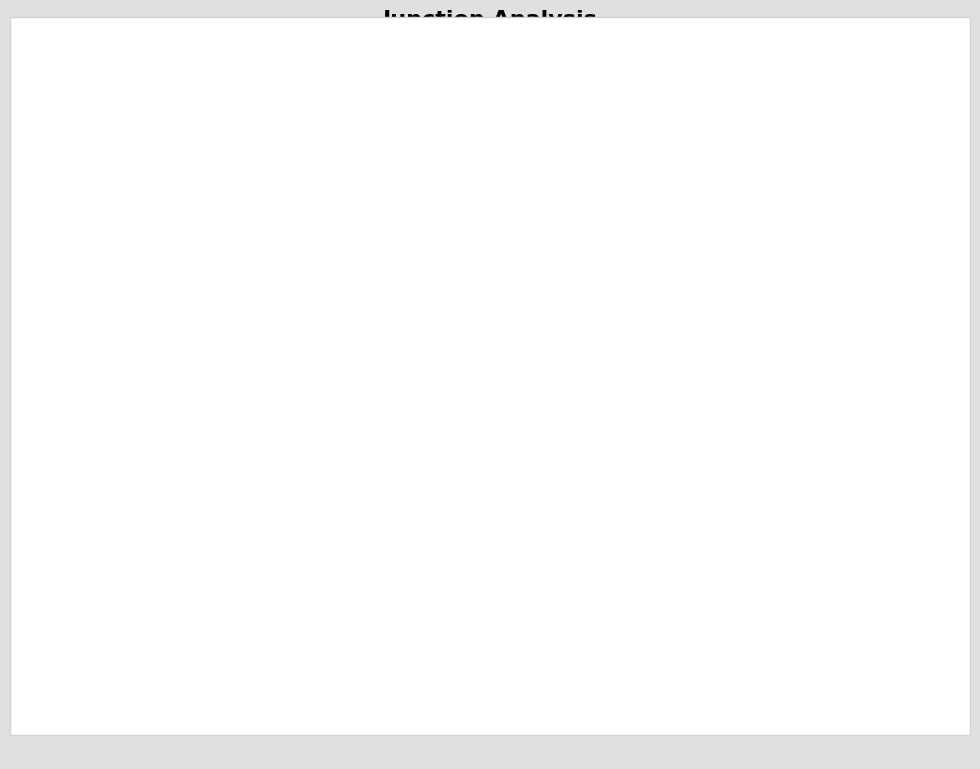

How many segments does this pie chart have?

2